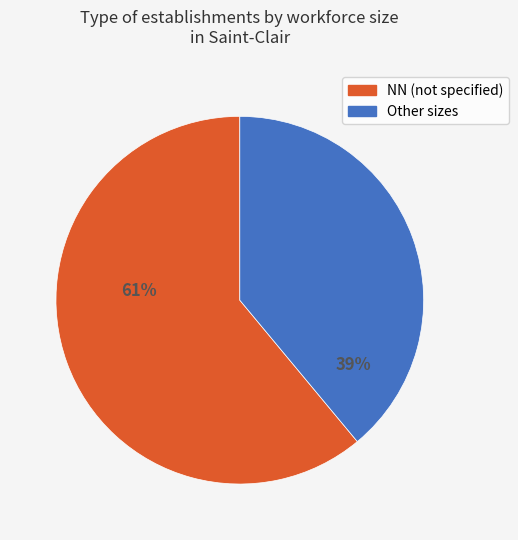

Does any single category account for the majority?

Yes